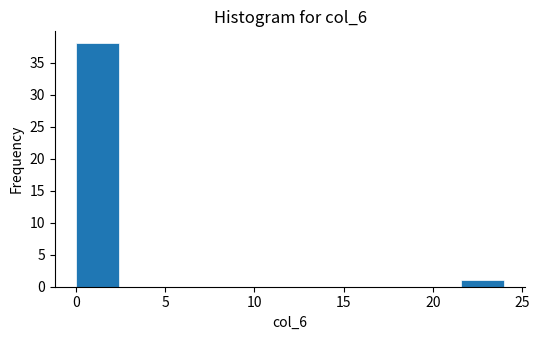

How tall is the bar that spans 0.0 to 2.4 on the x-axis? Neither the bar edges nor the heights are printed on the chart, so give them approximately, as read against the axes.

38